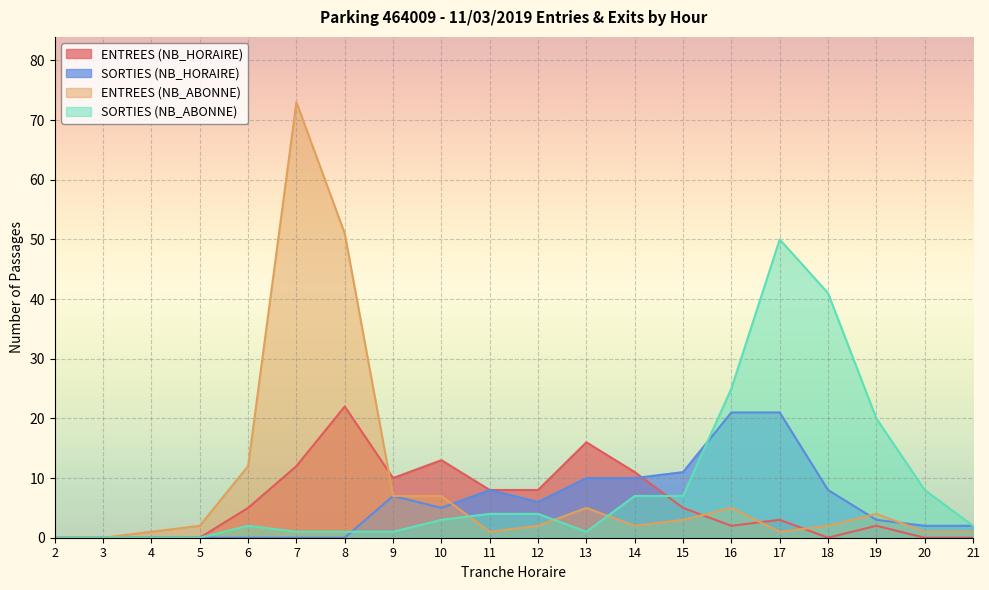

Which series has the largest range (max minus min)?

ENTREES (NB_ABONNE)